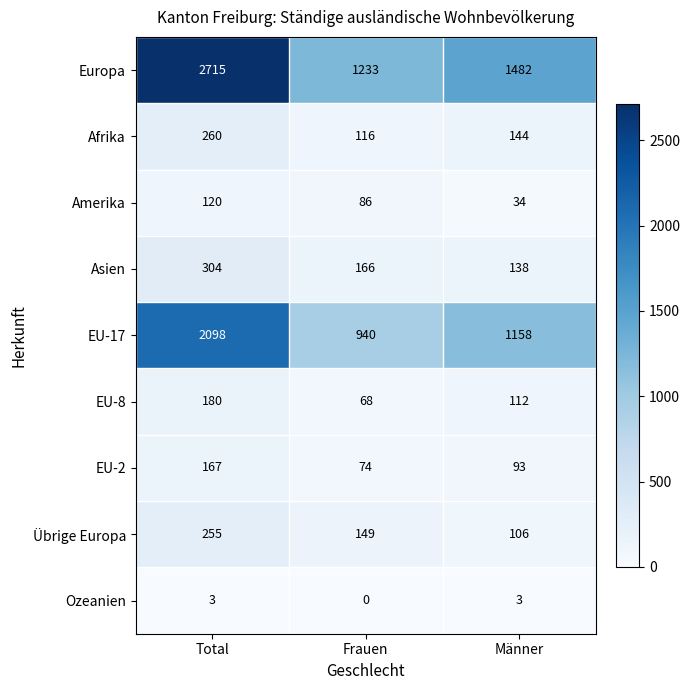

What is the difference between the Amerika values at Männer and Total?

86